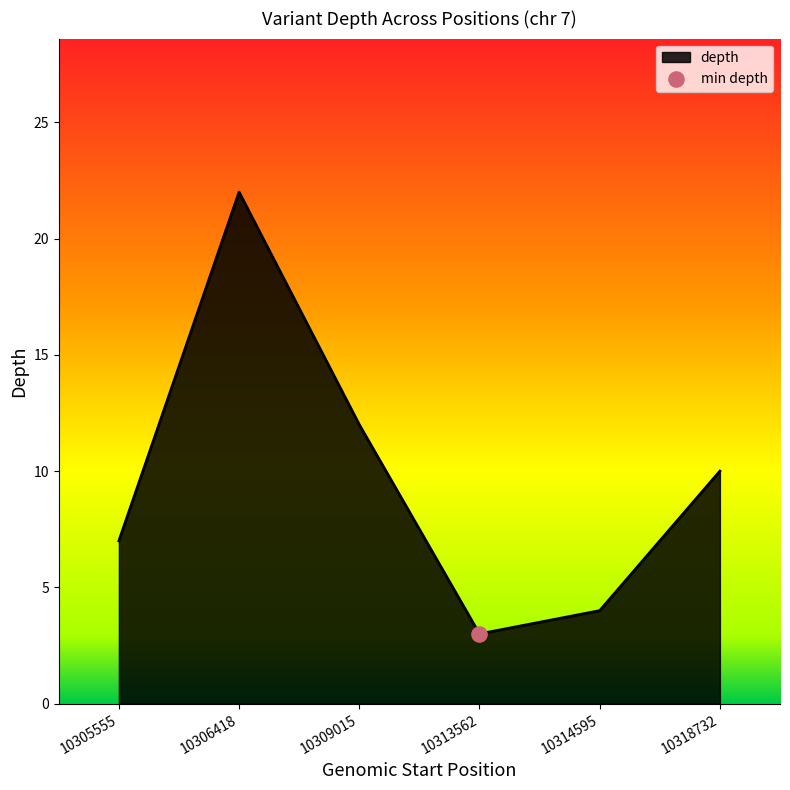

Which has a higher value, 10305555 or 10313562?

10305555